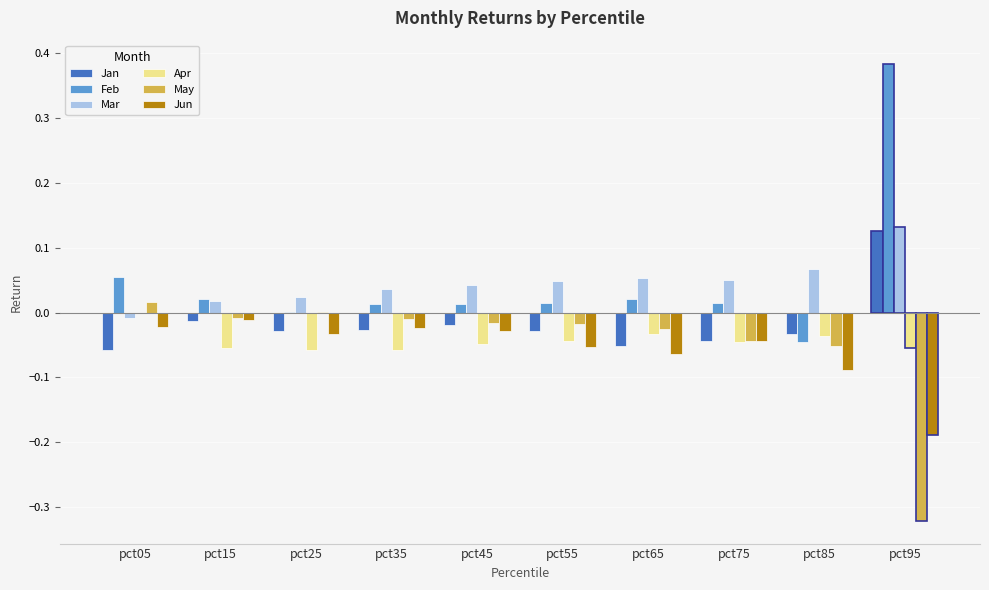

What is the sum of all May values?

-0.5